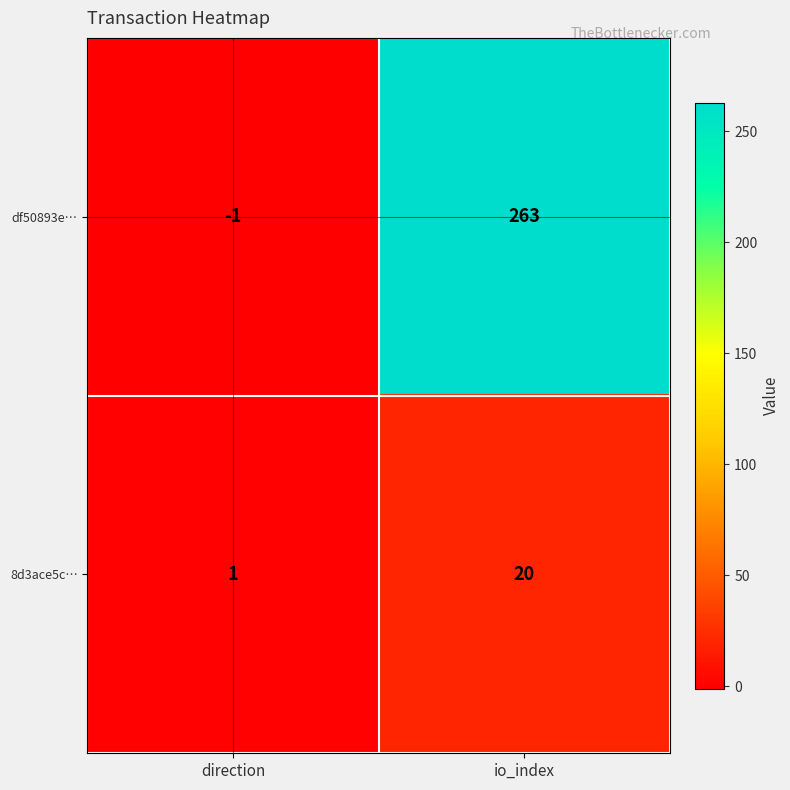

At which label does 8d3ace5c… reach its peak?

io_index